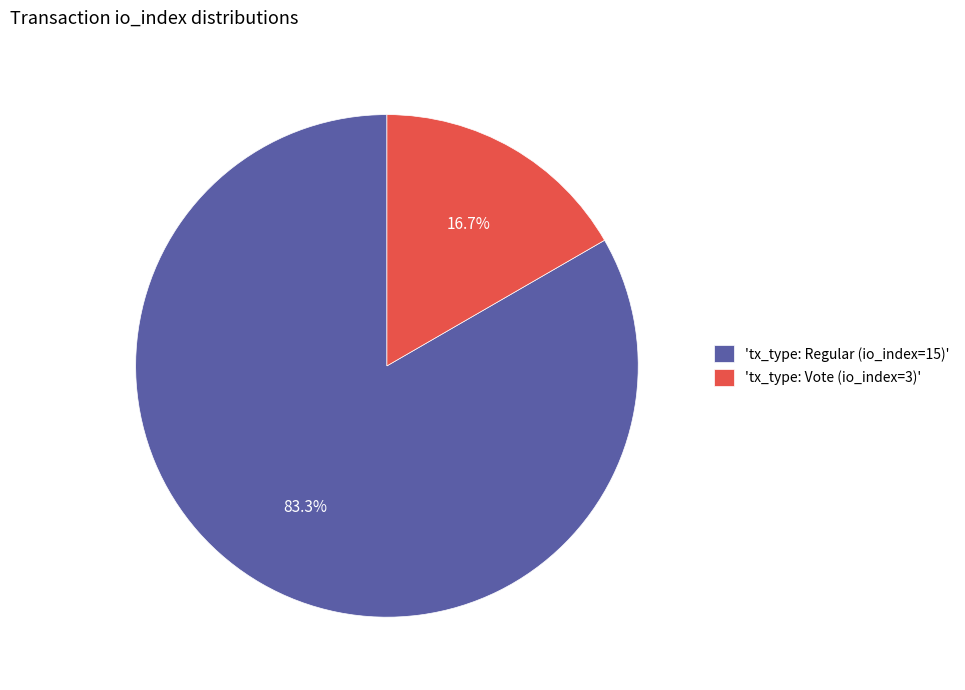

Is the sum of 'tx_type: Regular (io_index=15)' and 'tx_type: Vote (io_index=3)' greater than half?

Yes